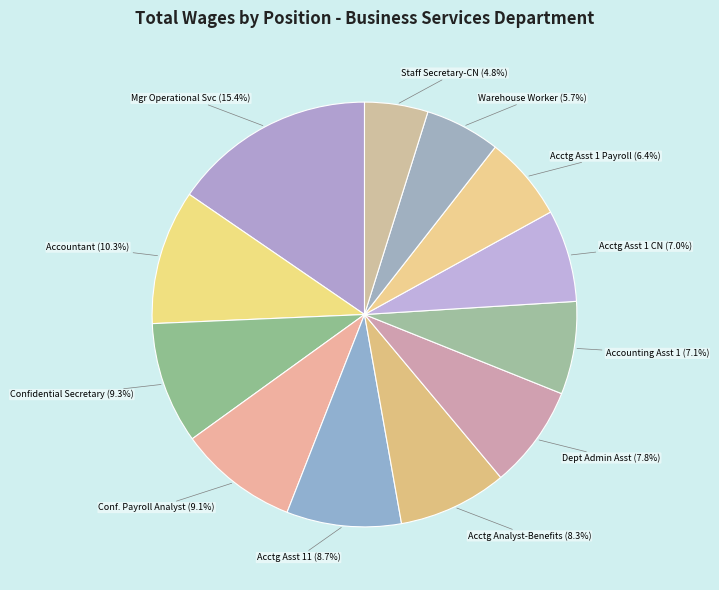

How many slices are in this pie chart?

12